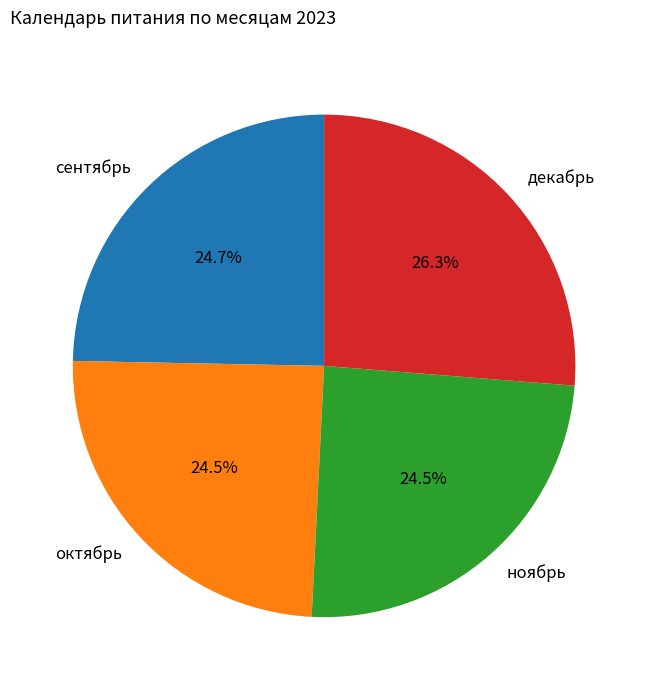

To the nearest percent, what is the difference between the largest and smallest slice percentages?

2%